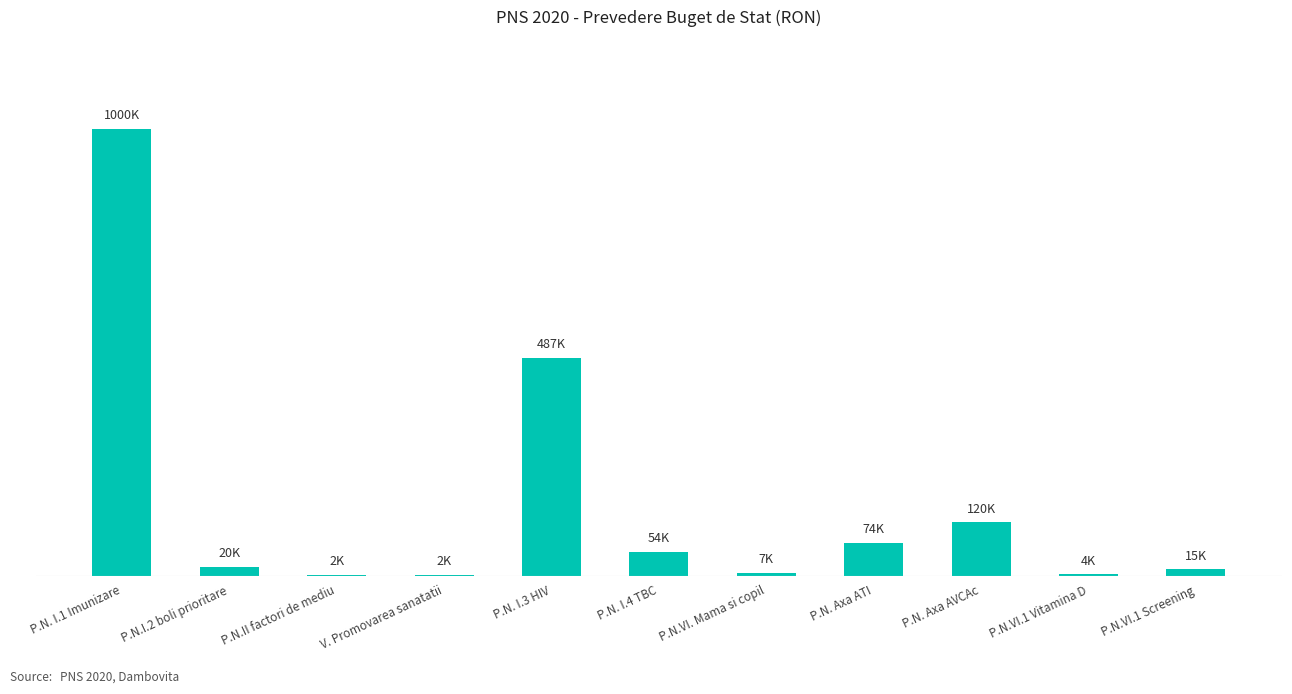

How many bars are there in total?

11